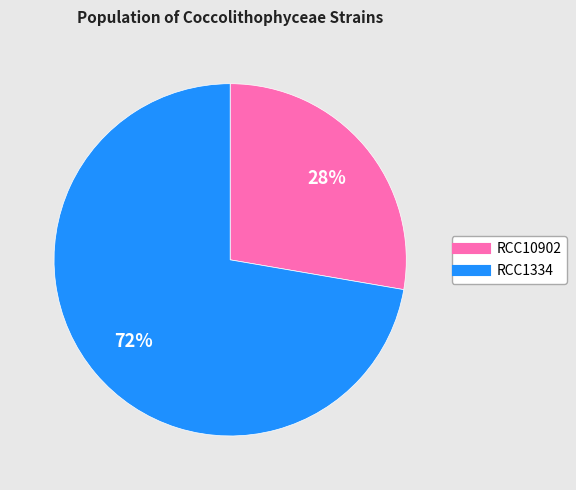

To the nearest percent, what is the combined percentage of RCC10902 and RCC1334?

100%